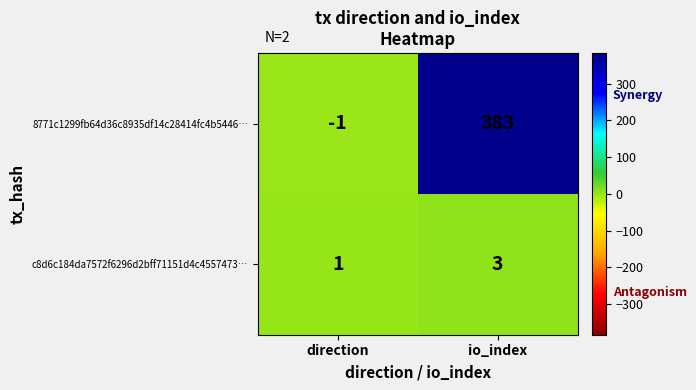

At which category is the sum across all series the highest?

io_index